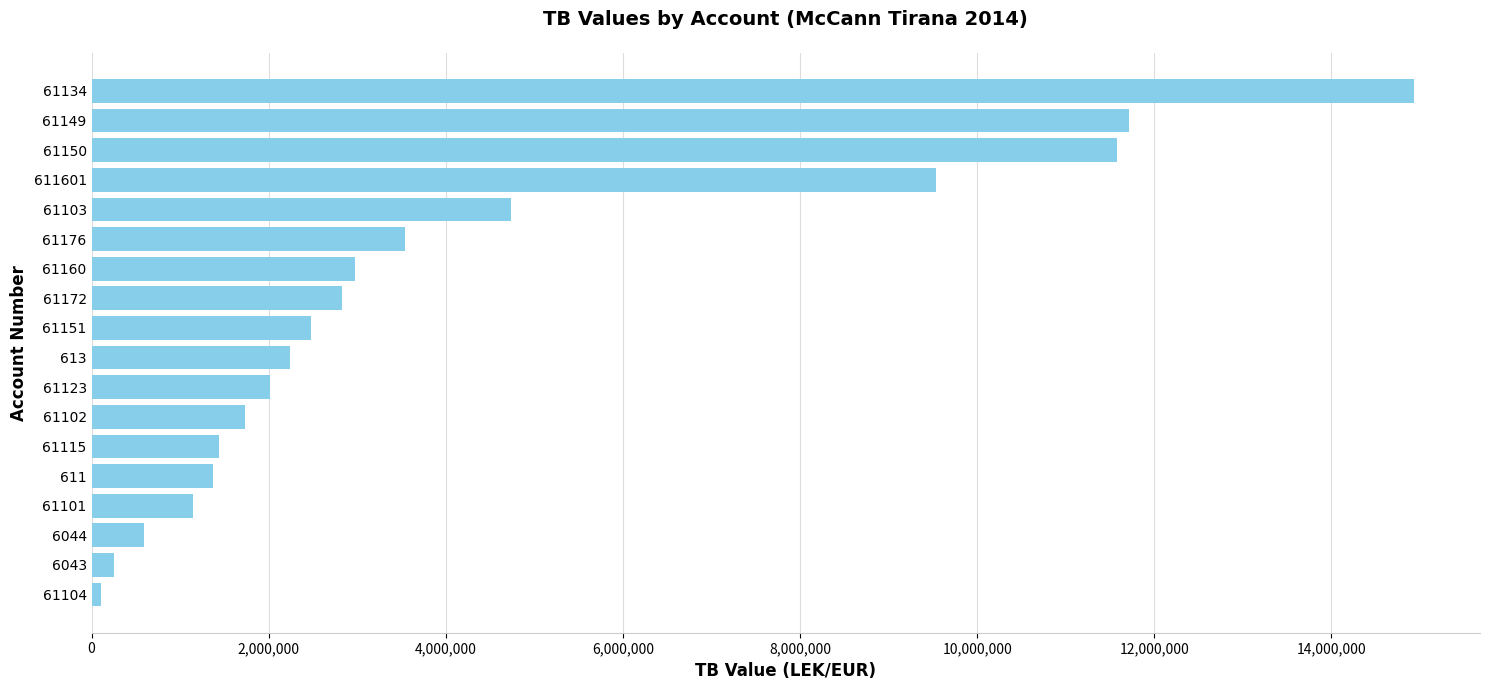

Reading bottom to top, extract all data points from this chart.

105900.0	250227.1	588118.9	1149043.7	1366068.5	1434003.2	1735151.5	2010362.2	2237506.0	2483496.3	2830643.3	2980057.7	3541660.7	4735066.9	9536057.6	11574631.1	11717876.6	14931158.8